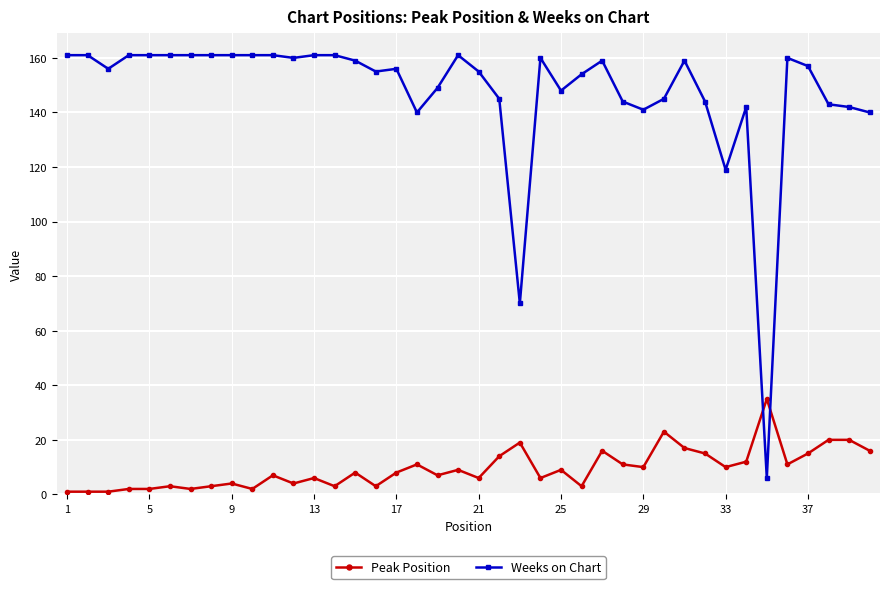

What is the difference between the maximum and minimum values in the Weeks on Chart series?

155